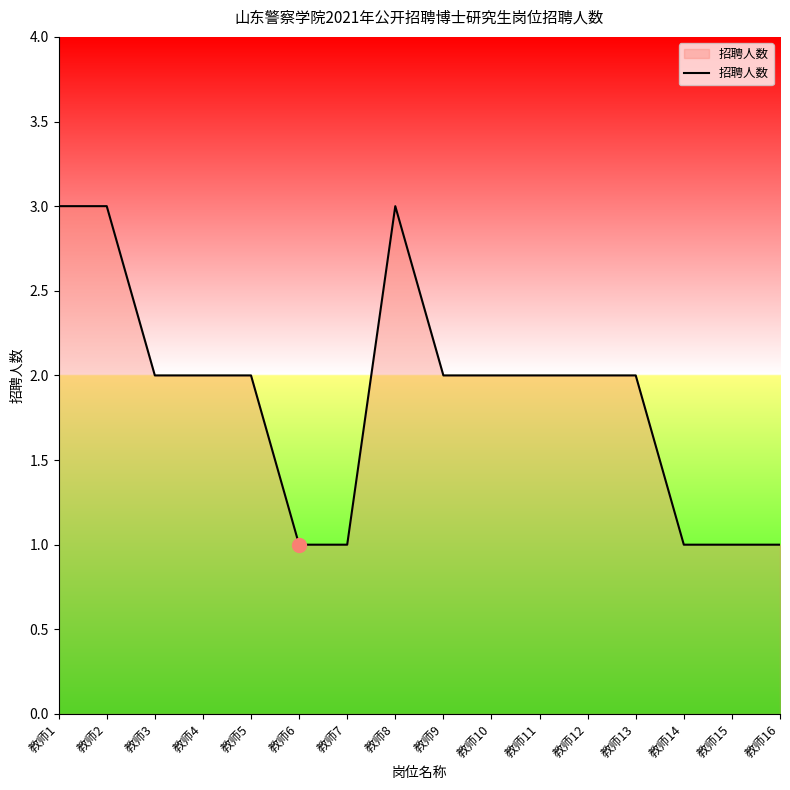

Is this an area chart (filled region under the line)?

No